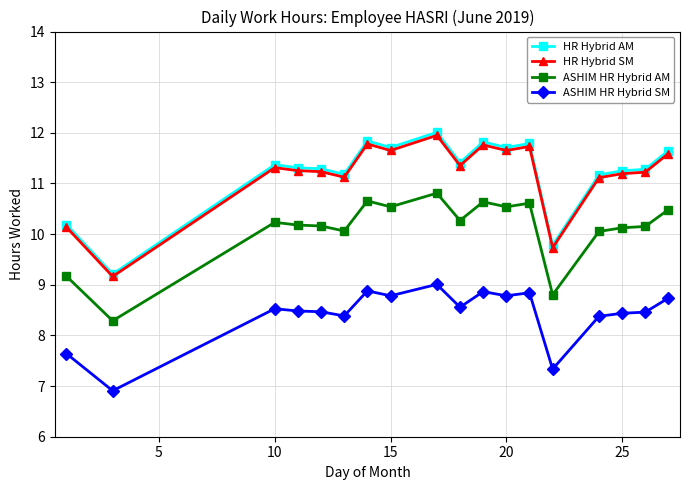

Which series has the widest spread of values?

HR Hybrid AM